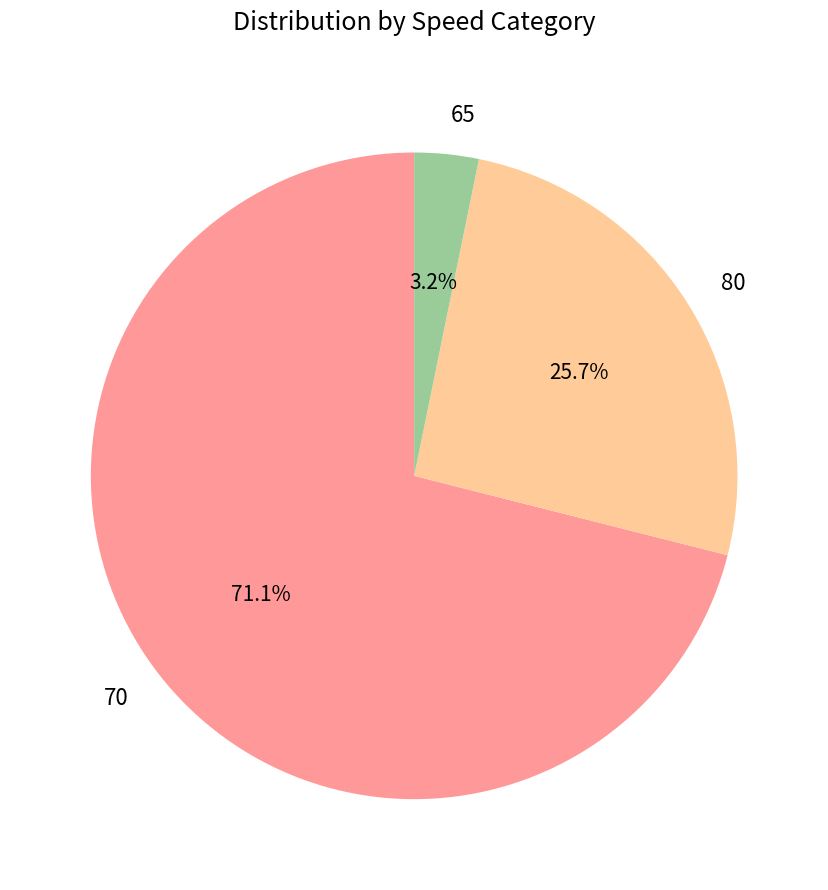

Rank the categories by value from lowest to highest.

65, 80, 70